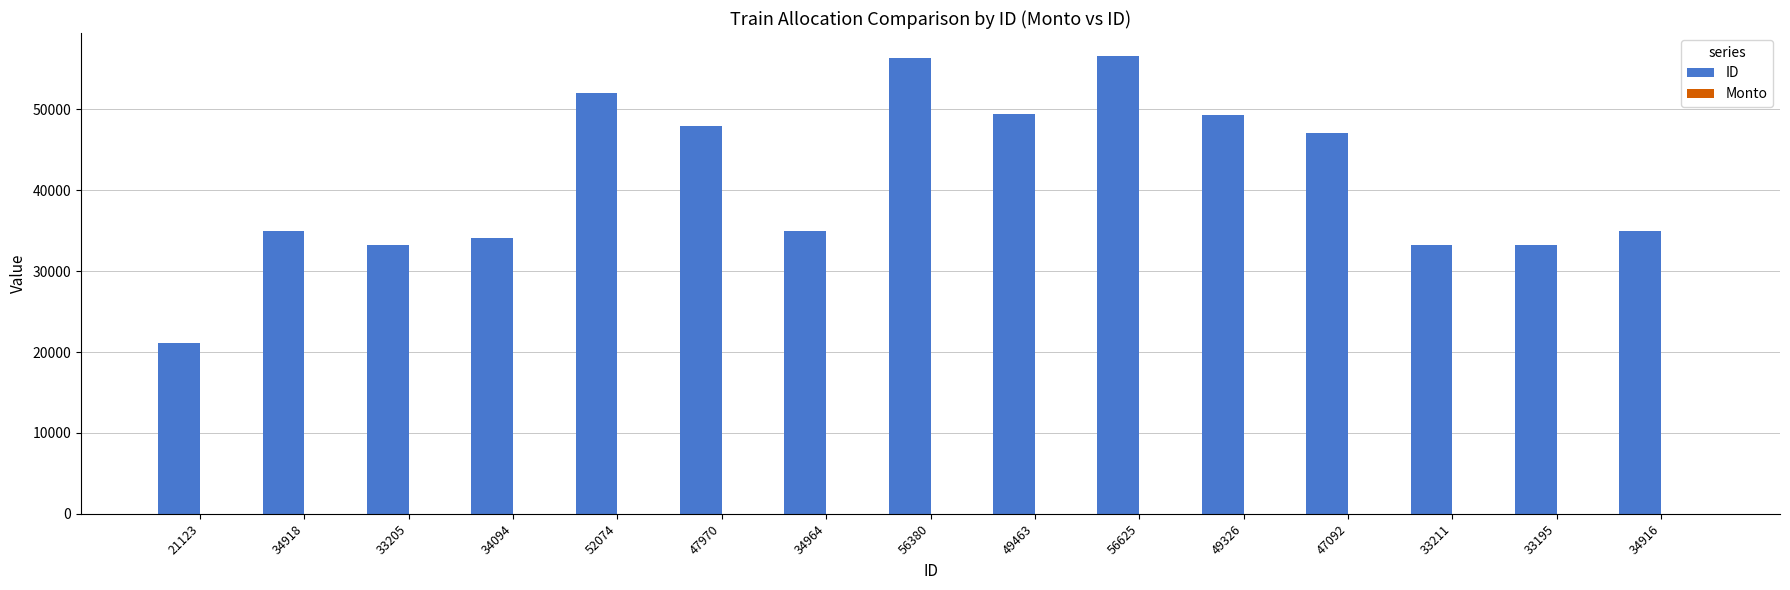

What is the label of the 7th bar from the right?

49463